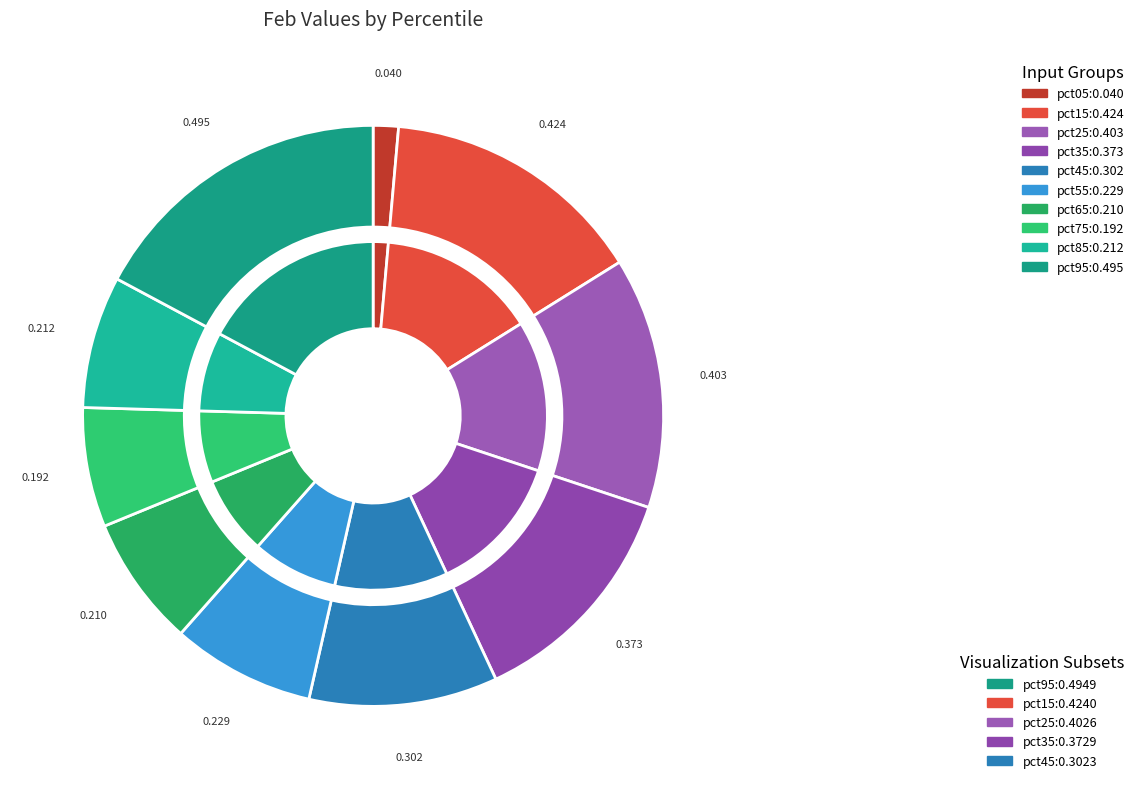

Is it true that pct65 is 18% of the pie?

False